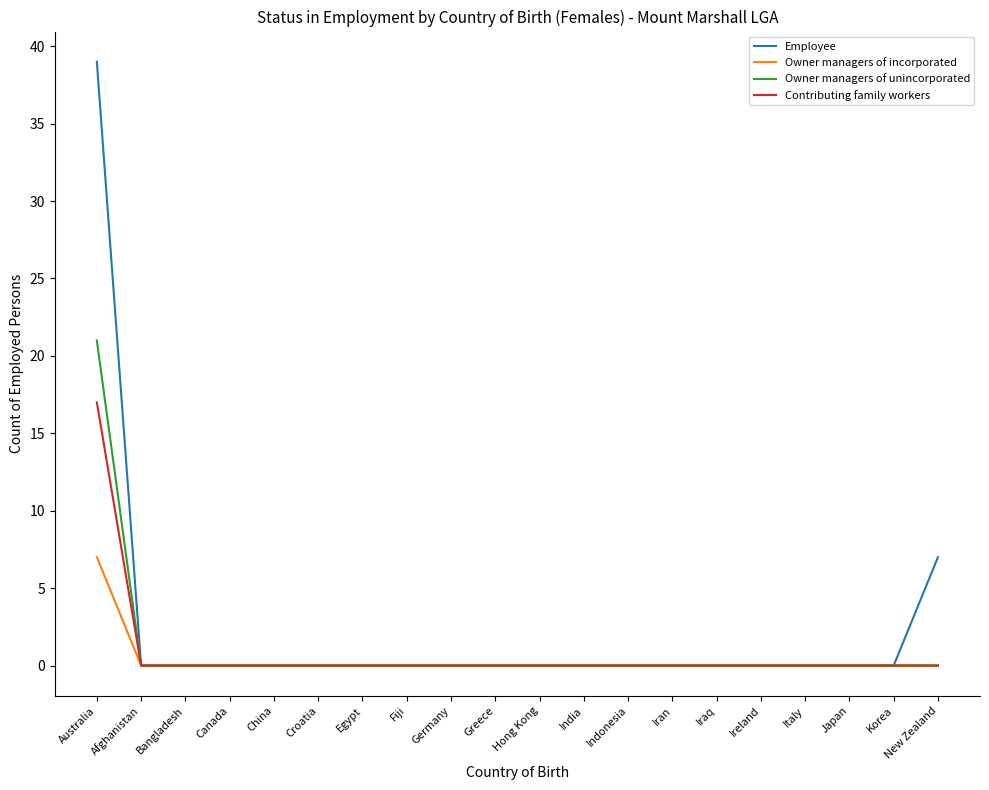

What position from the left is China?

5